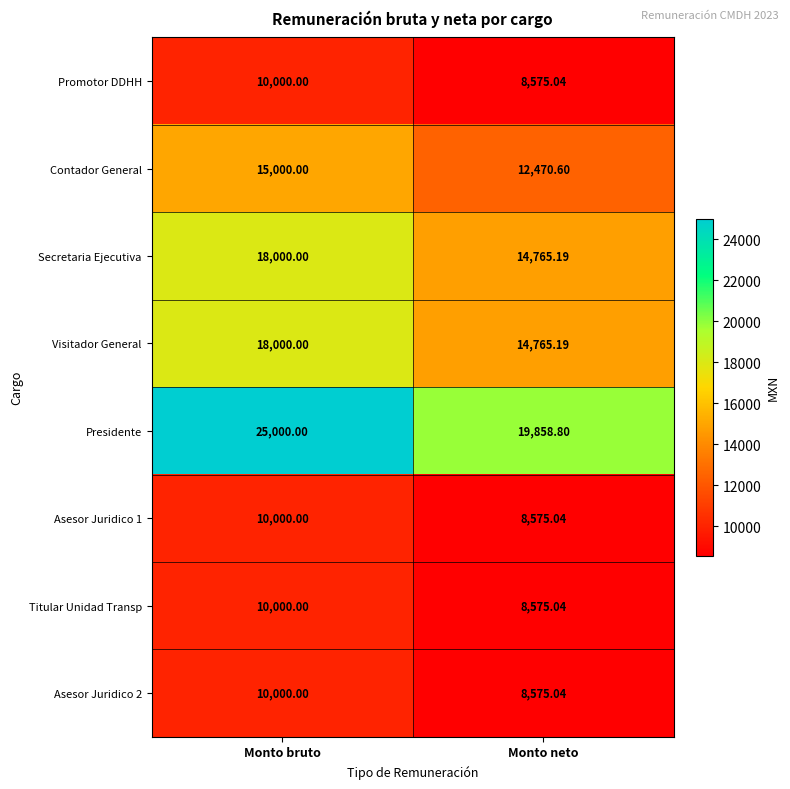

Which series has the largest total across all categories?

Presidente